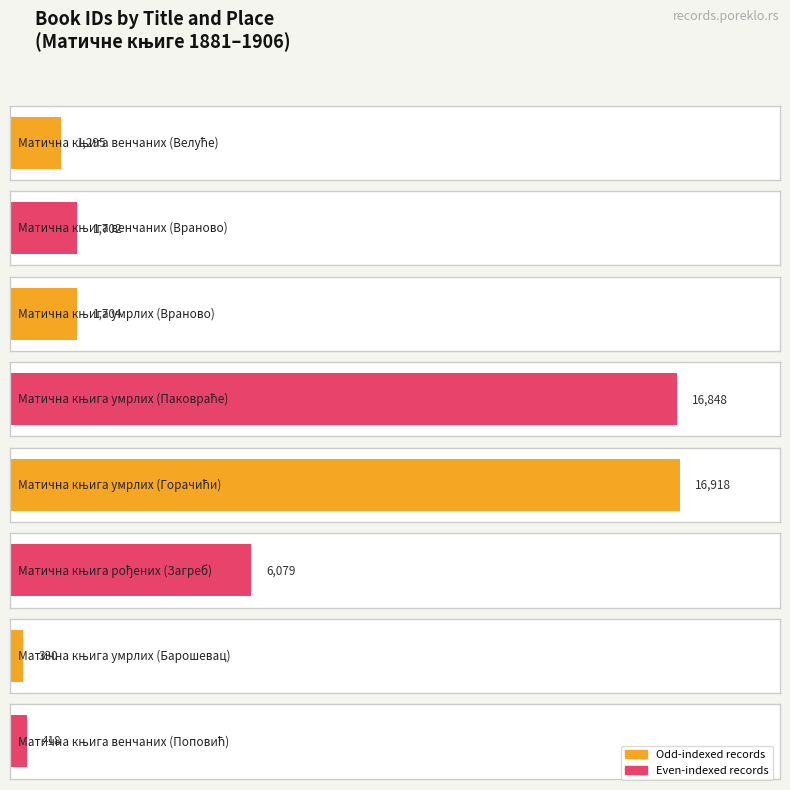

Rank the categories by value from lowest to highest.

Матична књига умрлих (Барошевац), Матична књига венчаних (Поповић), Матична књига венчаних (Велуће), Матична књига венчаних (Враново), Матична књига умрлих (Враново), Матична књига рођених (Загреб), Матична књига умрлих (Паковраће), Матична књига умрлих (Горачићи)